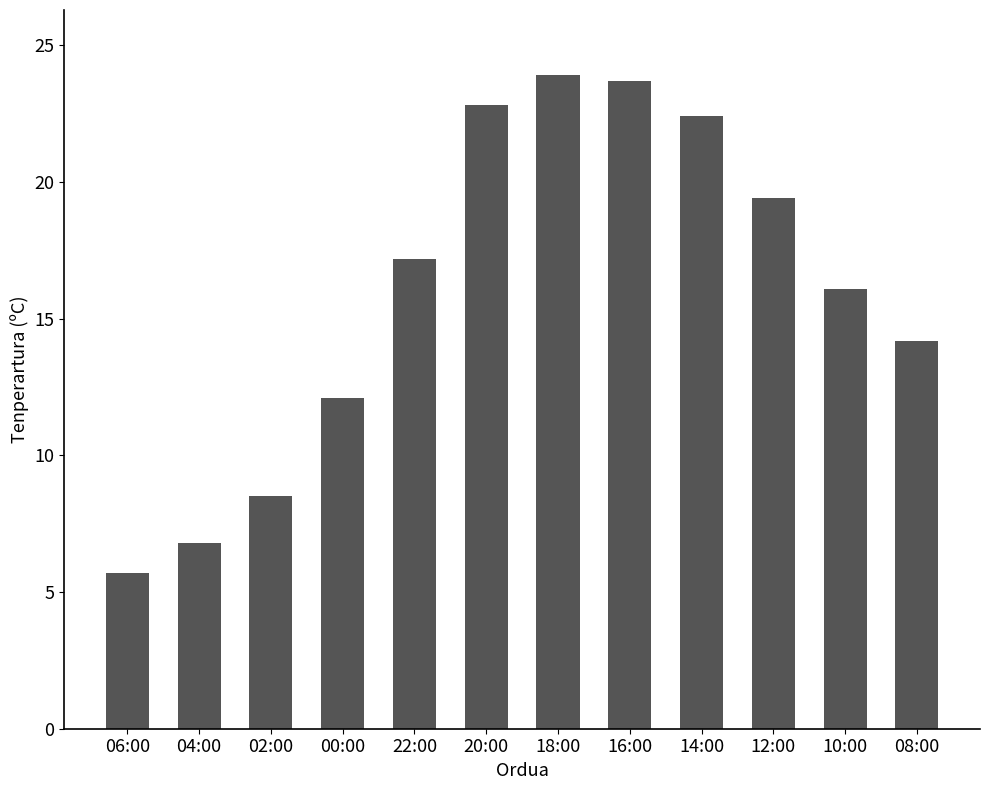

How many bars are there in total?

12